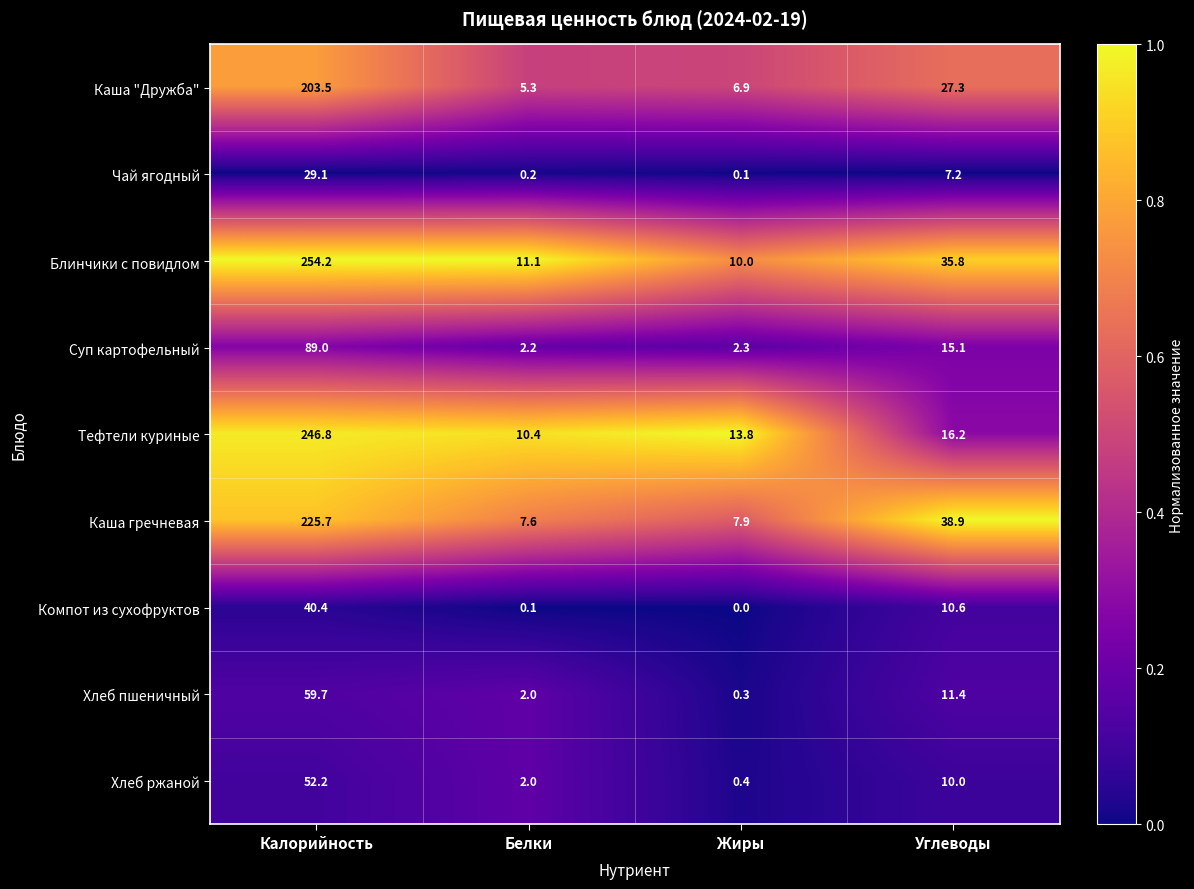

What is the difference between the second highest and second lowest values in the Каша гречневая series?

31.0